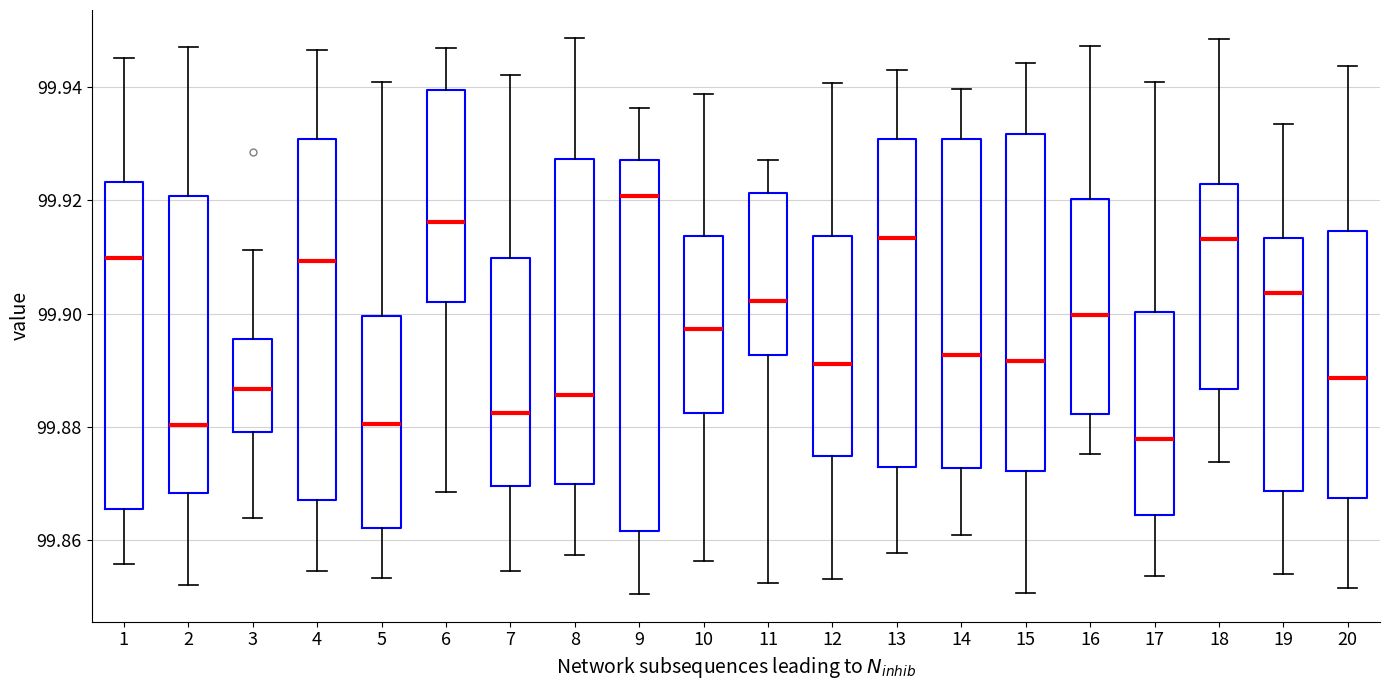

Reading left to right, read every box against the y-axis: the position of its median line, the range the box covers, and the ends of its whiskers. The values are not printed on the chart, so give them approximately, as read against the axis.

1: median 99.910, box 99.866 to 99.924, whiskers 99.856 to 99.946
2: median 99.880, box 99.868 to 99.920, whiskers 99.852 to 99.946
3: median 99.886, box 99.880 to 99.896, whiskers 99.864 to 99.912
4: median 99.910, box 99.868 to 99.930, whiskers 99.854 to 99.946
5: median 99.880, box 99.862 to 99.900, whiskers 99.854 to 99.940
6: median 99.916, box 99.902 to 99.940, whiskers 99.868 to 99.946
7: median 99.882, box 99.870 to 99.910, whiskers 99.854 to 99.942
8: median 99.886, box 99.870 to 99.928, whiskers 99.858 to 99.948
9: median 99.920, box 99.862 to 99.928, whiskers 99.850 to 99.936
10: median 99.898, box 99.882 to 99.914, whiskers 99.856 to 99.938
11: median 99.902, box 99.892 to 99.922, whiskers 99.852 to 99.928
12: median 99.892, box 99.874 to 99.914, whiskers 99.854 to 99.940
13: median 99.914, box 99.872 to 99.930, whiskers 99.858 to 99.942
14: median 99.892, box 99.872 to 99.930, whiskers 99.862 to 99.940
15: median 99.892, box 99.872 to 99.932, whiskers 99.850 to 99.944
16: median 99.900, box 99.882 to 99.920, whiskers 99.876 to 99.948
17: median 99.878, box 99.864 to 99.900, whiskers 99.854 to 99.940
18: median 99.914, box 99.886 to 99.922, whiskers 99.874 to 99.948
19: median 99.904, box 99.868 to 99.914, whiskers 99.854 to 99.934
20: median 99.888, box 99.868 to 99.914, whiskers 99.852 to 99.944